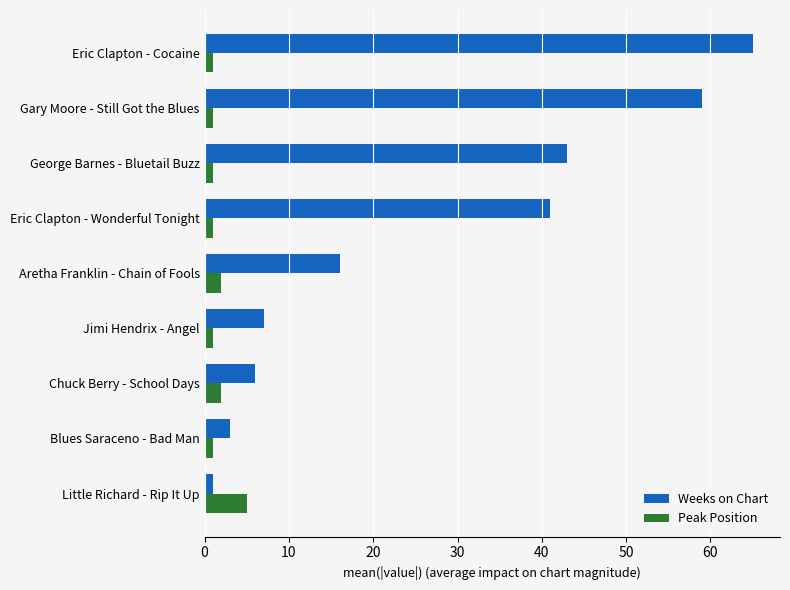

Is it true that Weeks on Chart equals 65 at Eric Clapton - Cocaine?

True